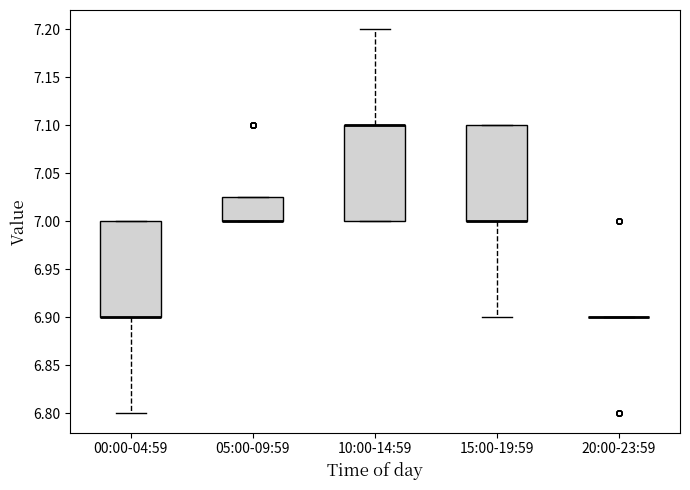

Reading left to right, transcribe this box plot: for each box, give where its median line is, the range the box spans, and where its two whiskers end, as read against the y-axis. The values are not printed on the chart, so give them approximately, as read against the axis.

00:00-04:59: median 6.900 (drawn on the box's lower edge), box 6.900 to 7.000, whiskers 6.800 to 7.000
05:00-09:59: median 7.000 (drawn on the box's lower edge), box 7.000 to 7.025, whiskers 7.000 to 7.025
10:00-14:59: median 7.100 (drawn on the box's upper edge), box 7.000 to 7.100, whiskers 7.000 to 7.200
15:00-19:59: median 7.000 (drawn on the box's lower edge), box 7.000 to 7.100, whiskers 6.900 to 7.100
20:00-23:59: box collapsed to a line at 6.900, whiskers 6.900 to 6.900